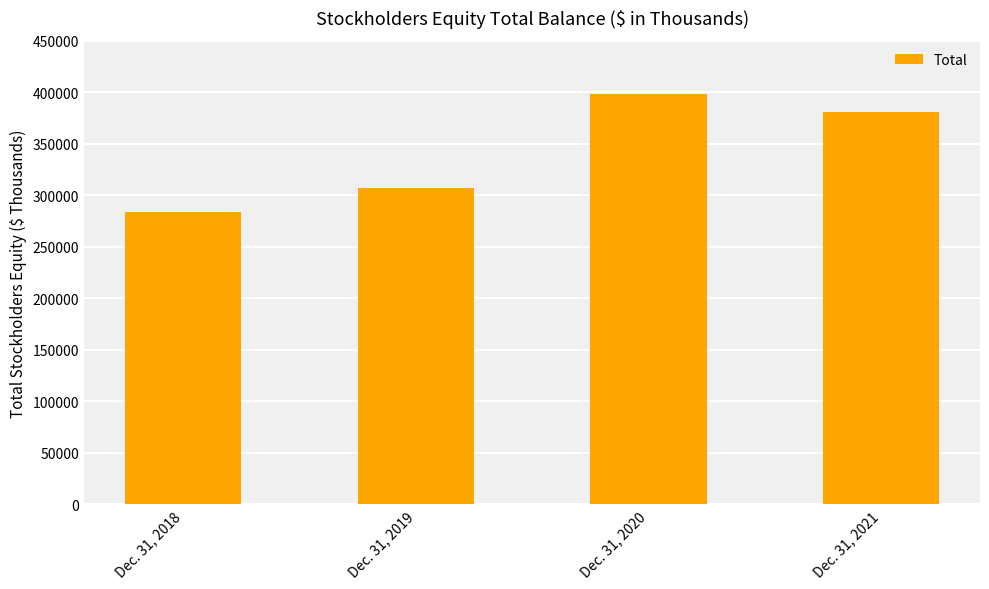

Reading left to right, list all the values displayed in this chart.

283378	307145	398571	380533